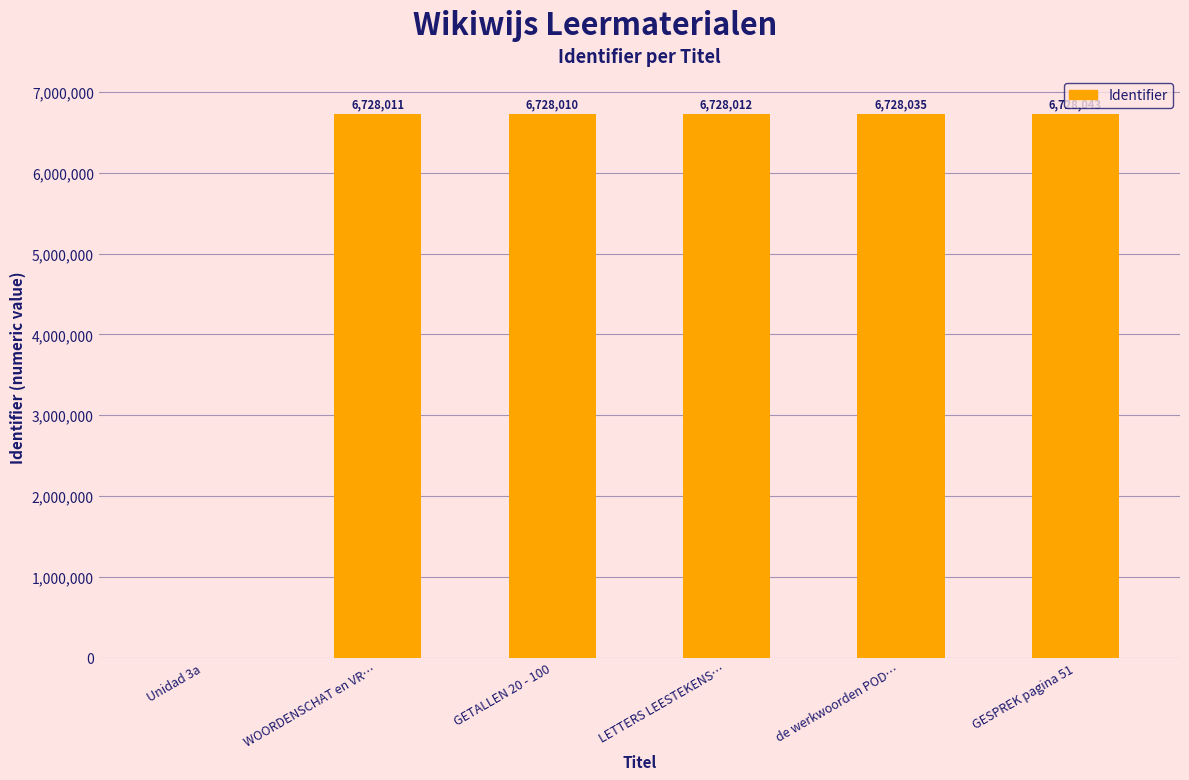

Approximately how many times larger is the value at LETTERS LEESTEKENS… compared to GESPREK pagina 51?

1.0